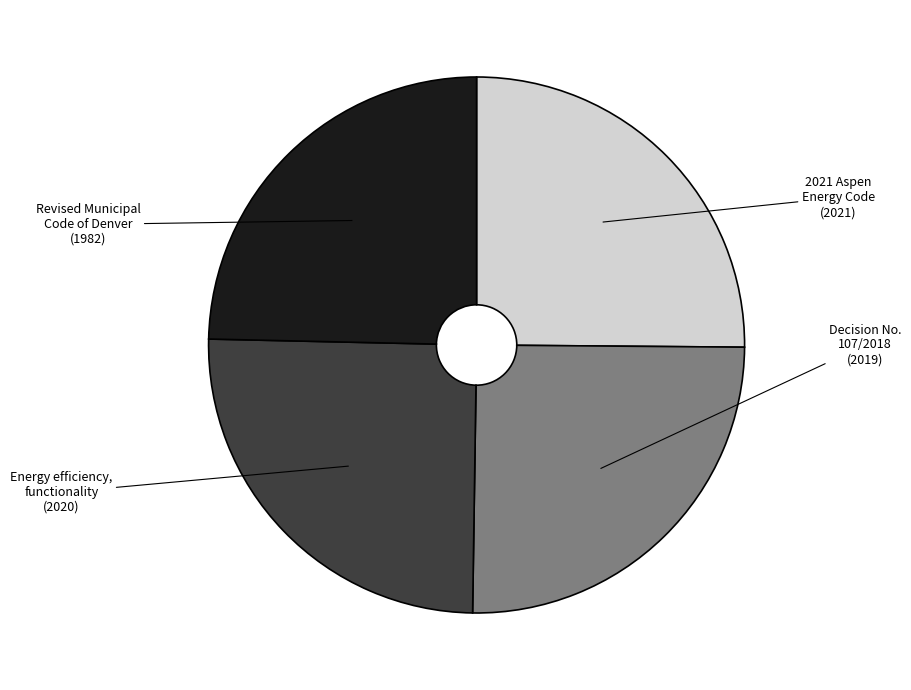

Does any single category account for the majority?

No